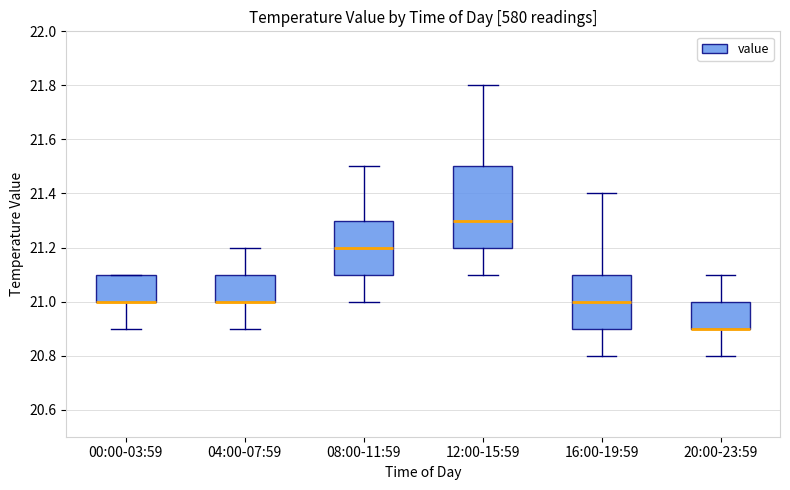

Reading left to right, transcribe this box plot: for each box, give where its median line is, the range the box spans, and where its two whiskers end, as read against the y-axis. The values are not printed on the chart, so give them approximately, as read against the axis.

00:00-03:59: median 21.0 (drawn on the box's lower edge), box 21.0 to 21.1, whiskers 20.9 to 21.1
04:00-07:59: median 21.0 (drawn on the box's lower edge), box 21.0 to 21.1, whiskers 20.9 to 21.2
08:00-11:59: median 21.2, box 21.1 to 21.3, whiskers 21.0 to 21.5
12:00-15:59: median 21.3, box 21.2 to 21.5, whiskers 21.1 to 21.8
16:00-19:59: median 21.0, box 20.9 to 21.1, whiskers 20.8 to 21.4
20:00-23:59: median 20.9 (drawn on the box's lower edge), box 20.9 to 21.0, whiskers 20.8 to 21.1